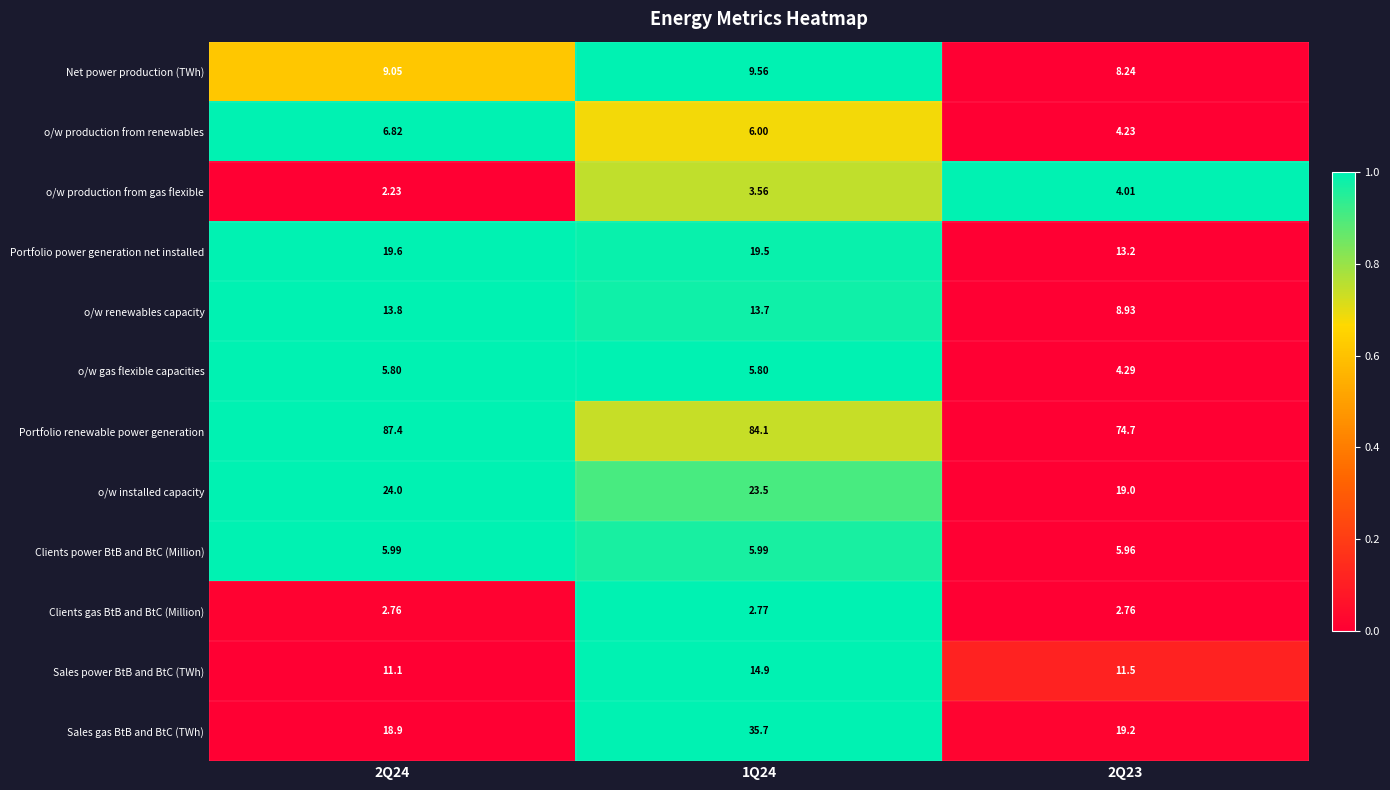

At 2Q24, list the series in order from smallest to largest.

o/w production from gas flexible, Clients gas BtB and BtC (Million), o/w gas flexible capacities, Clients power BtB and BtC (Million), o/w production from renewables, Net power production (TWh), Sales power BtB and BtC (TWh), o/w renewables capacity, Sales gas BtB and BtC (TWh), Portfolio power generation net installed, o/w installed capacity, Portfolio renewable power generation